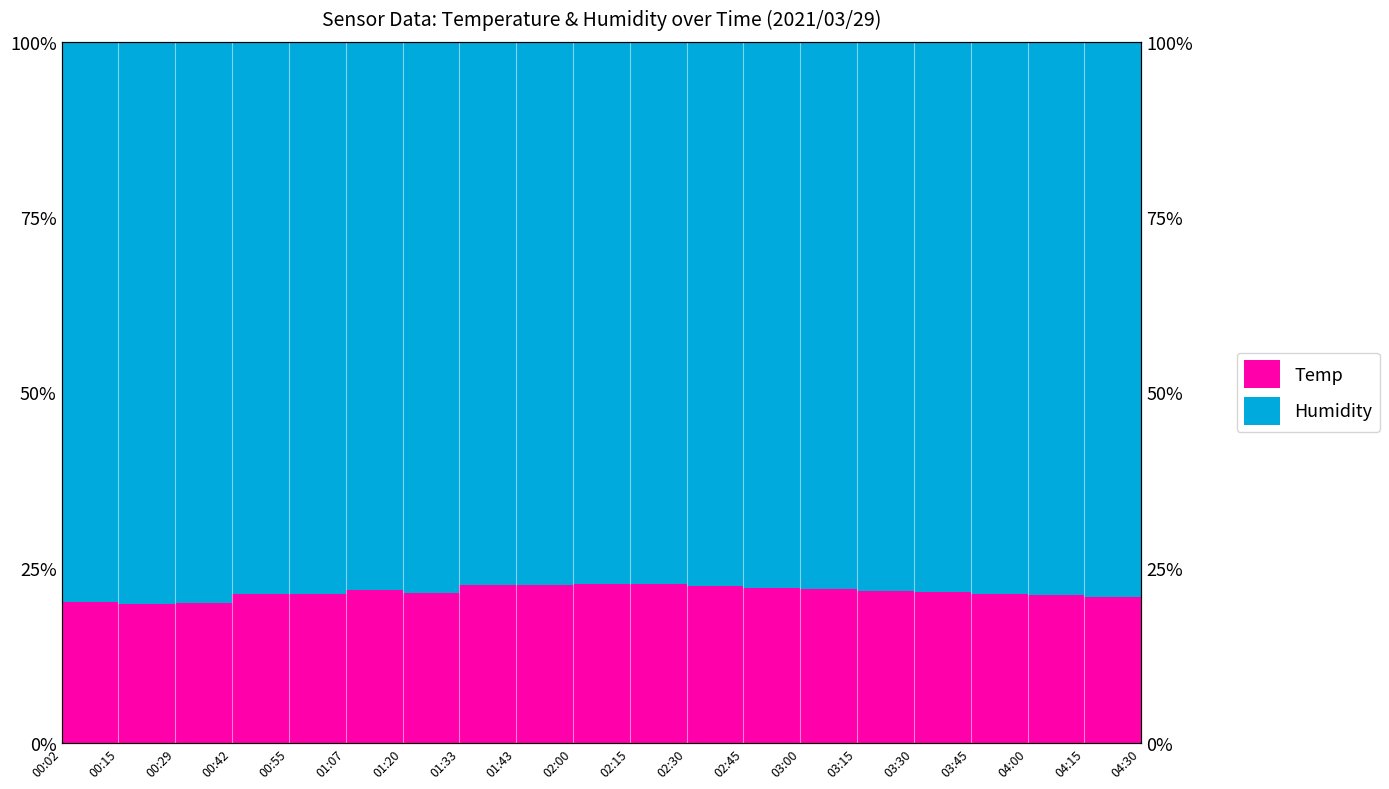

Does the chart display data point markers on the line(s)?

No